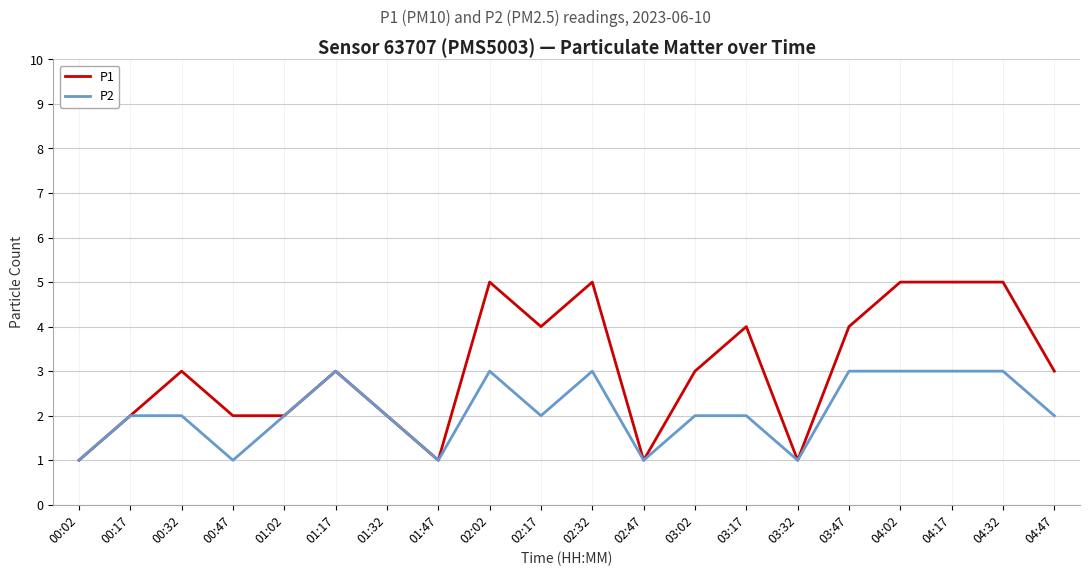

True or false: P1 has a value of 5 at 01:17.

False